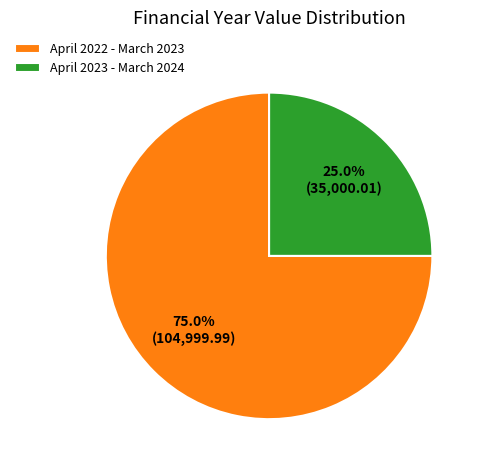

What percentage is the April 2023 - March 2024 slice, to the nearest percent?

25%